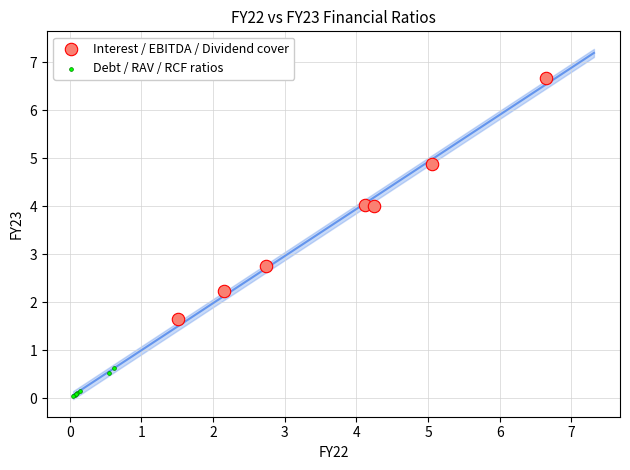

Which series reaches the minimum Y coordinate?

Debt / RAV / RCF ratios